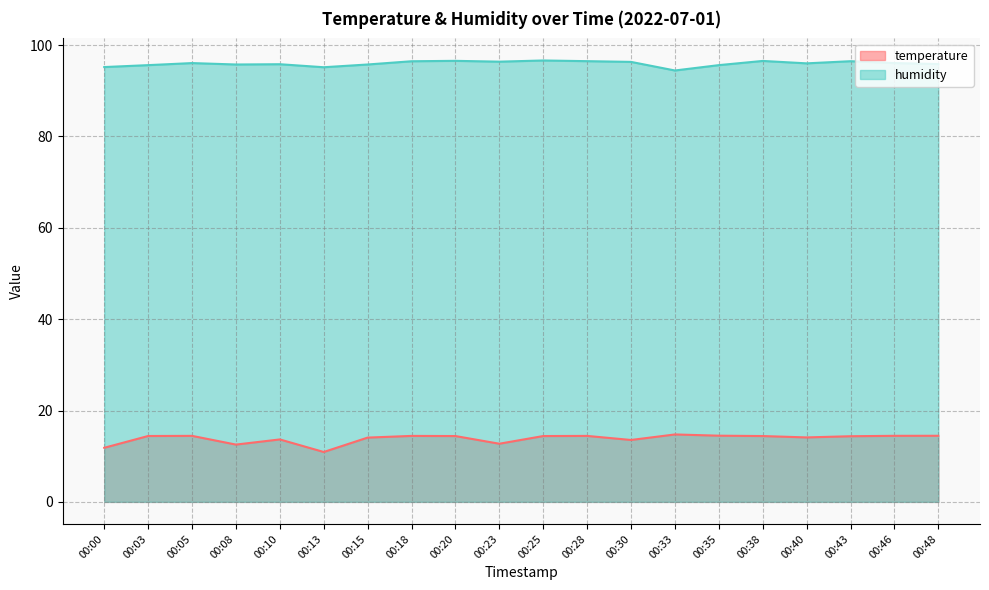

Which label corresponds to the smallest value in the chart?

00:13